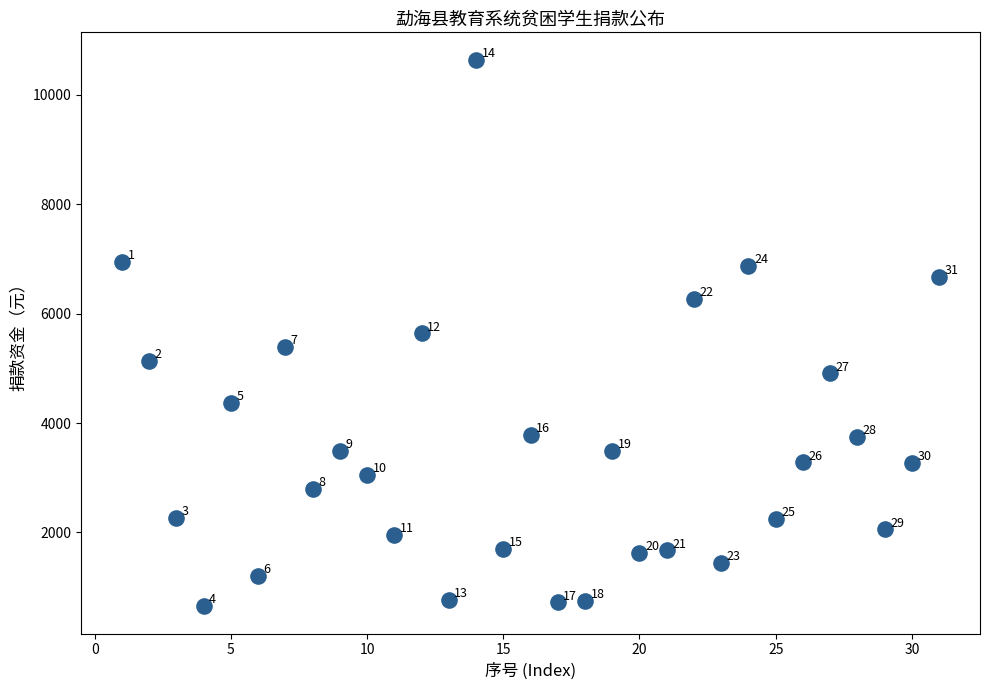

What Y value in the scatter plot is closest to 5648?

5640